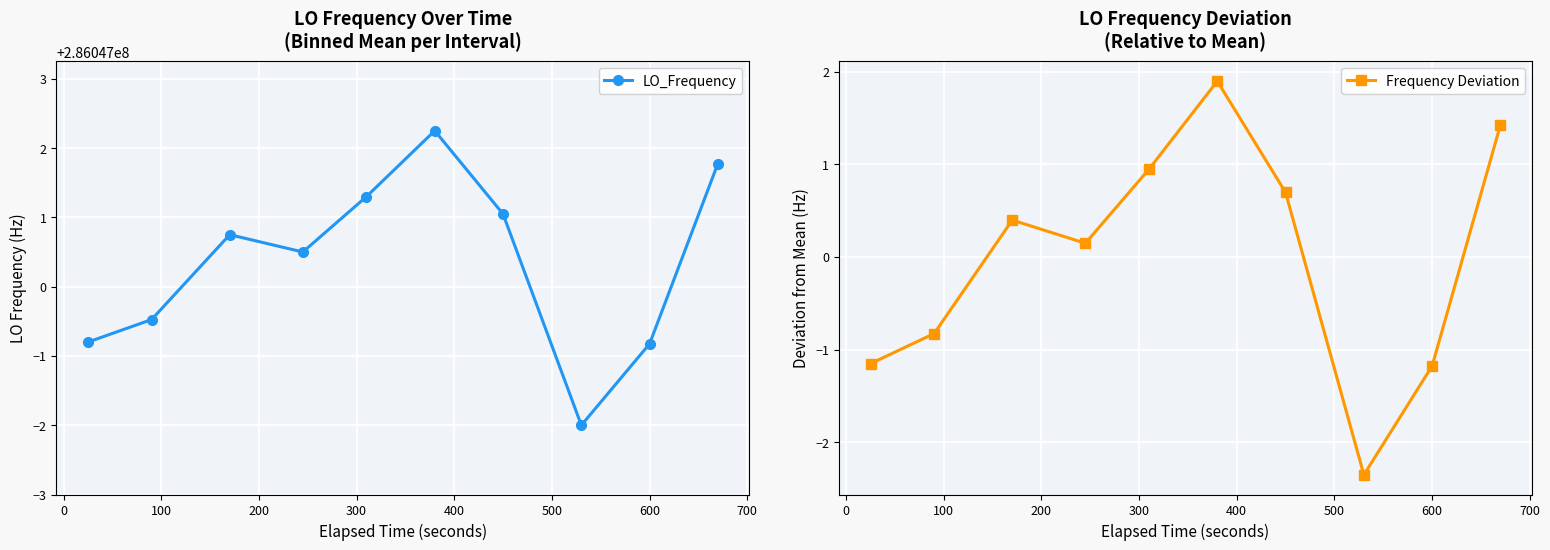

What is the value of the Frequency Deviation point at the 7th from the left?

0.7